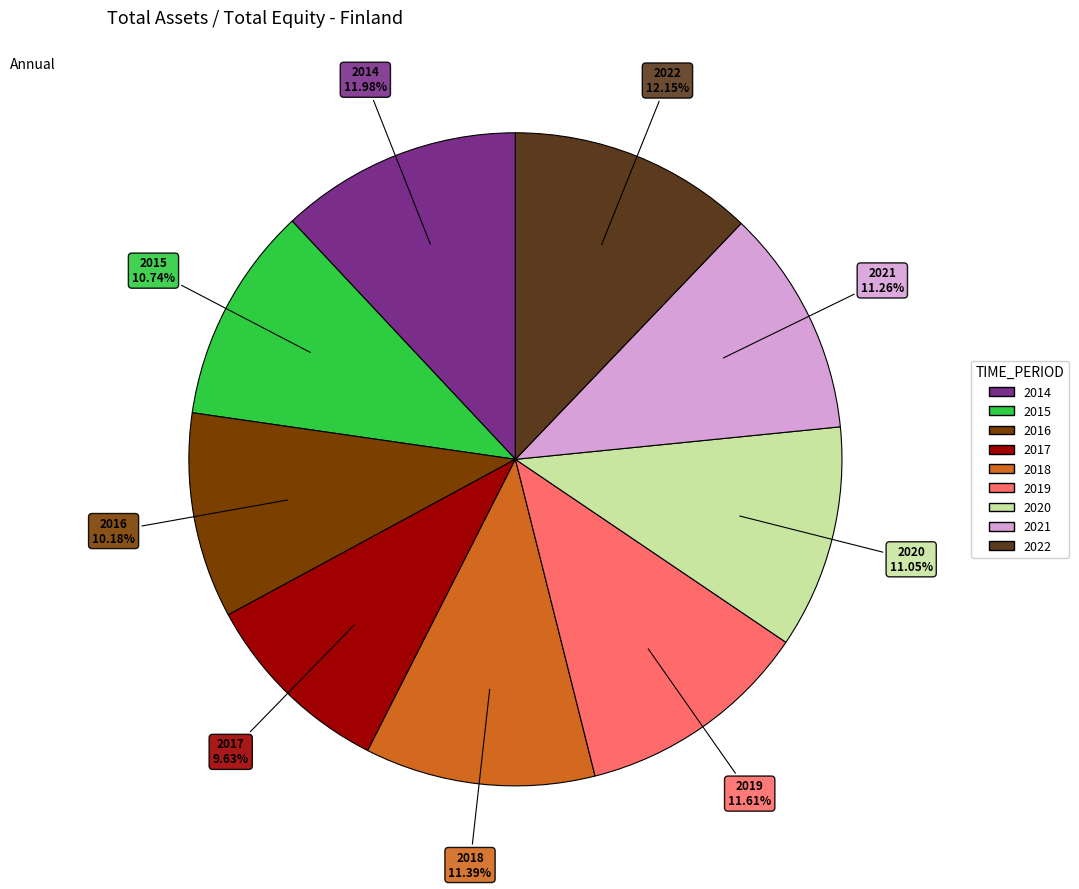

To the nearest percent, what is the difference between the largest and smallest slice percentages?

3%